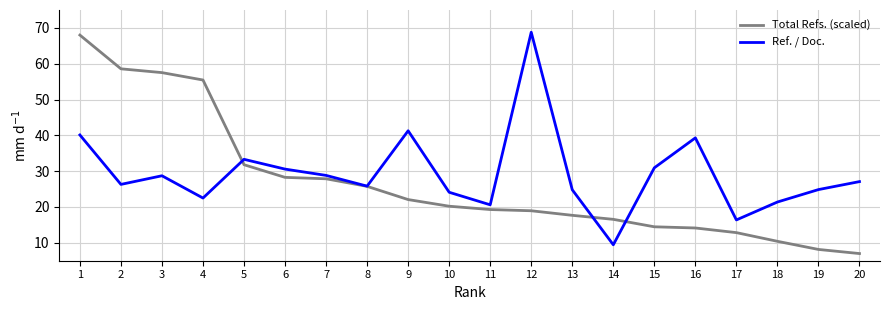

What is the total value across all series at 16?

53.4